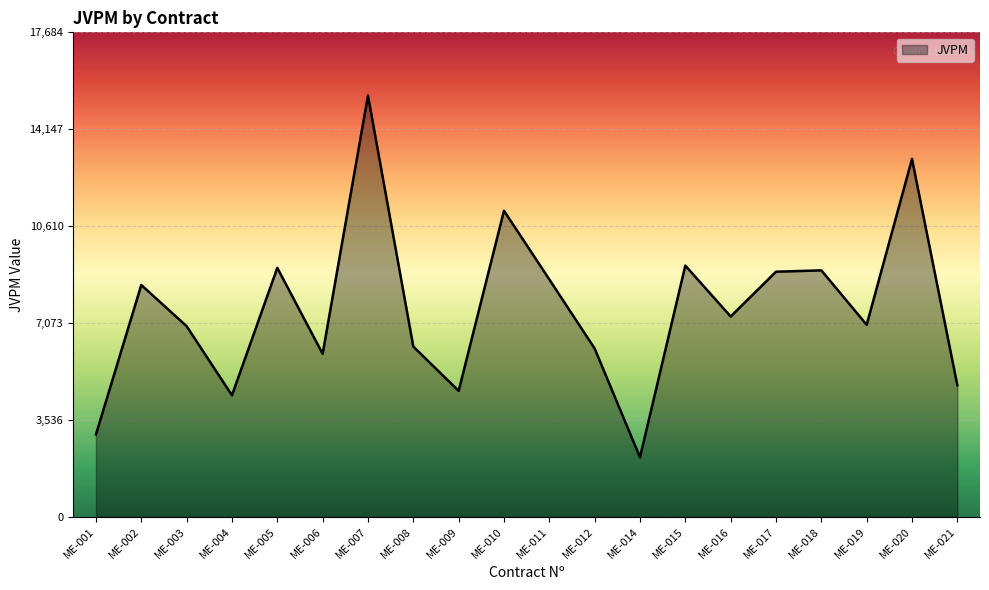

What is the smallest value displayed?

2174